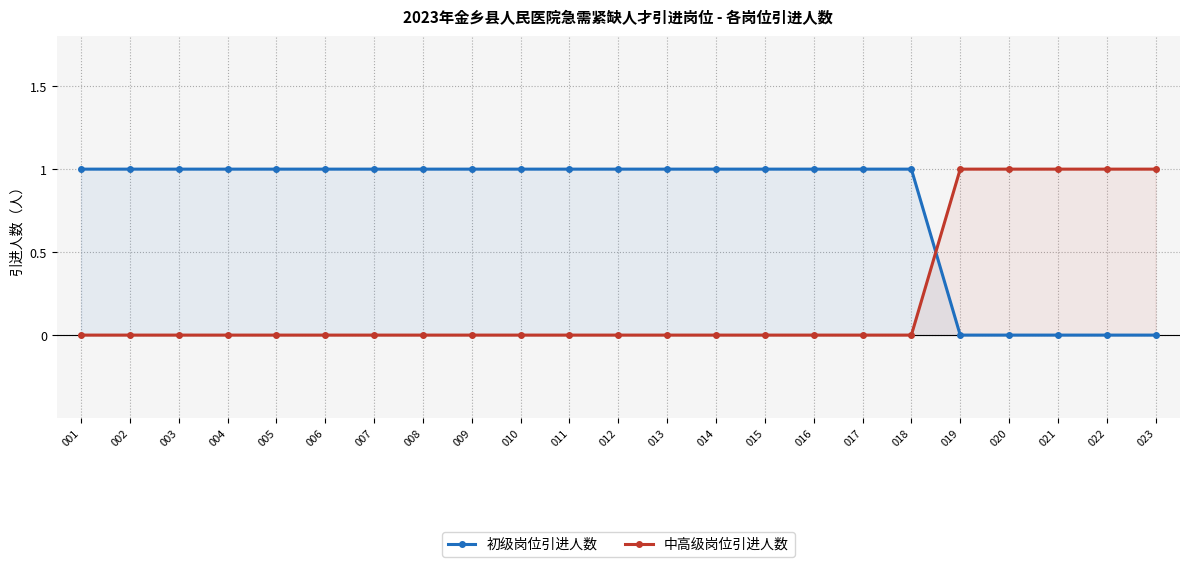

Which series has the largest total across all categories?

初级岗位引进人数